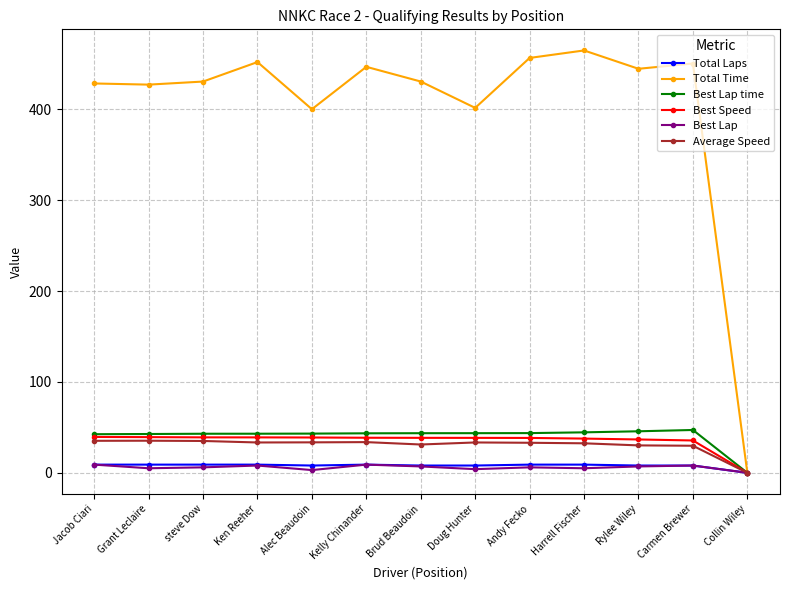

Is it true that Best Speed equals 68.0 at Andy Fecko?

False